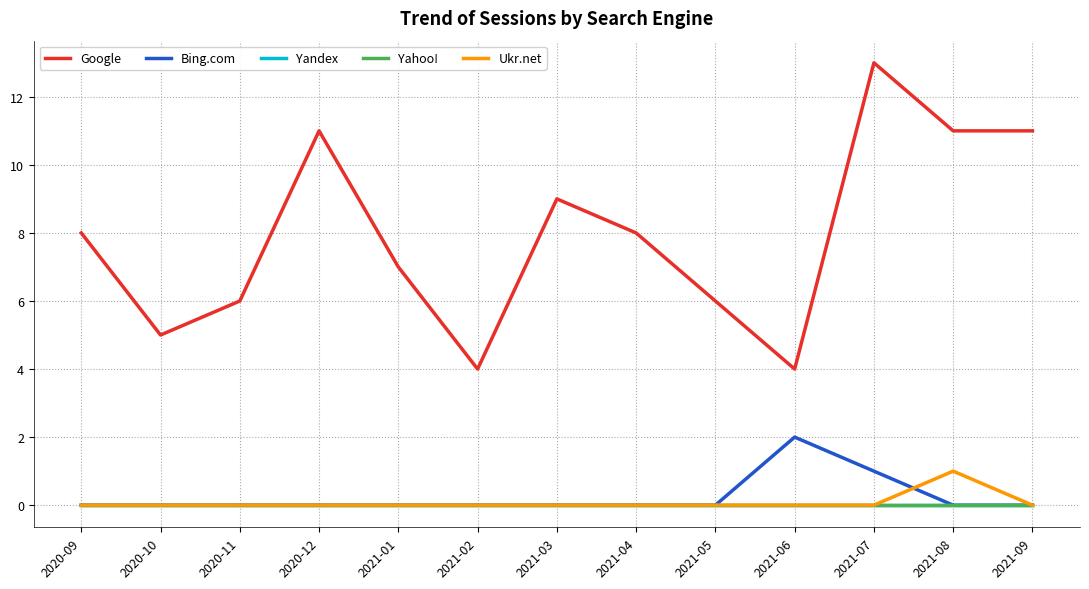

At which category does Google reach its first local valley?

2020-10